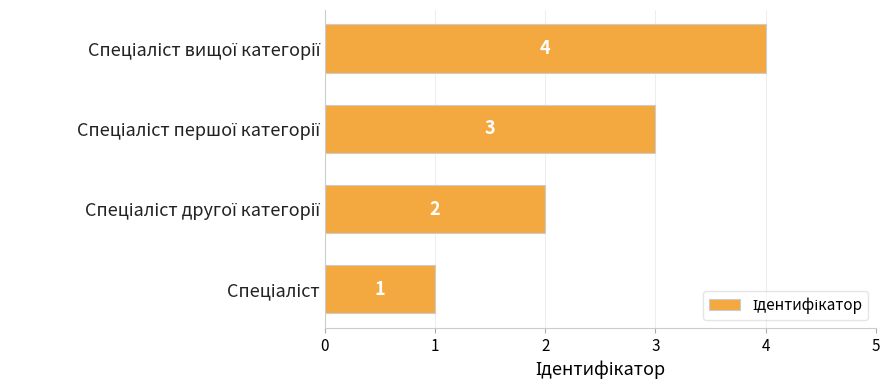

What is the greatest value displayed?

4